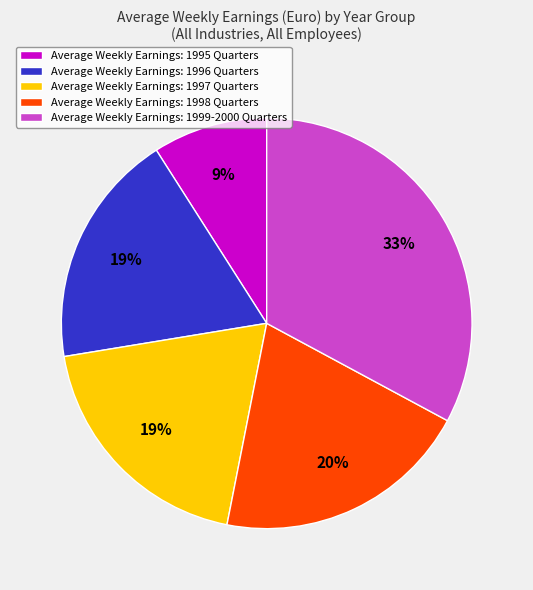

Does any single category account for the majority?

No